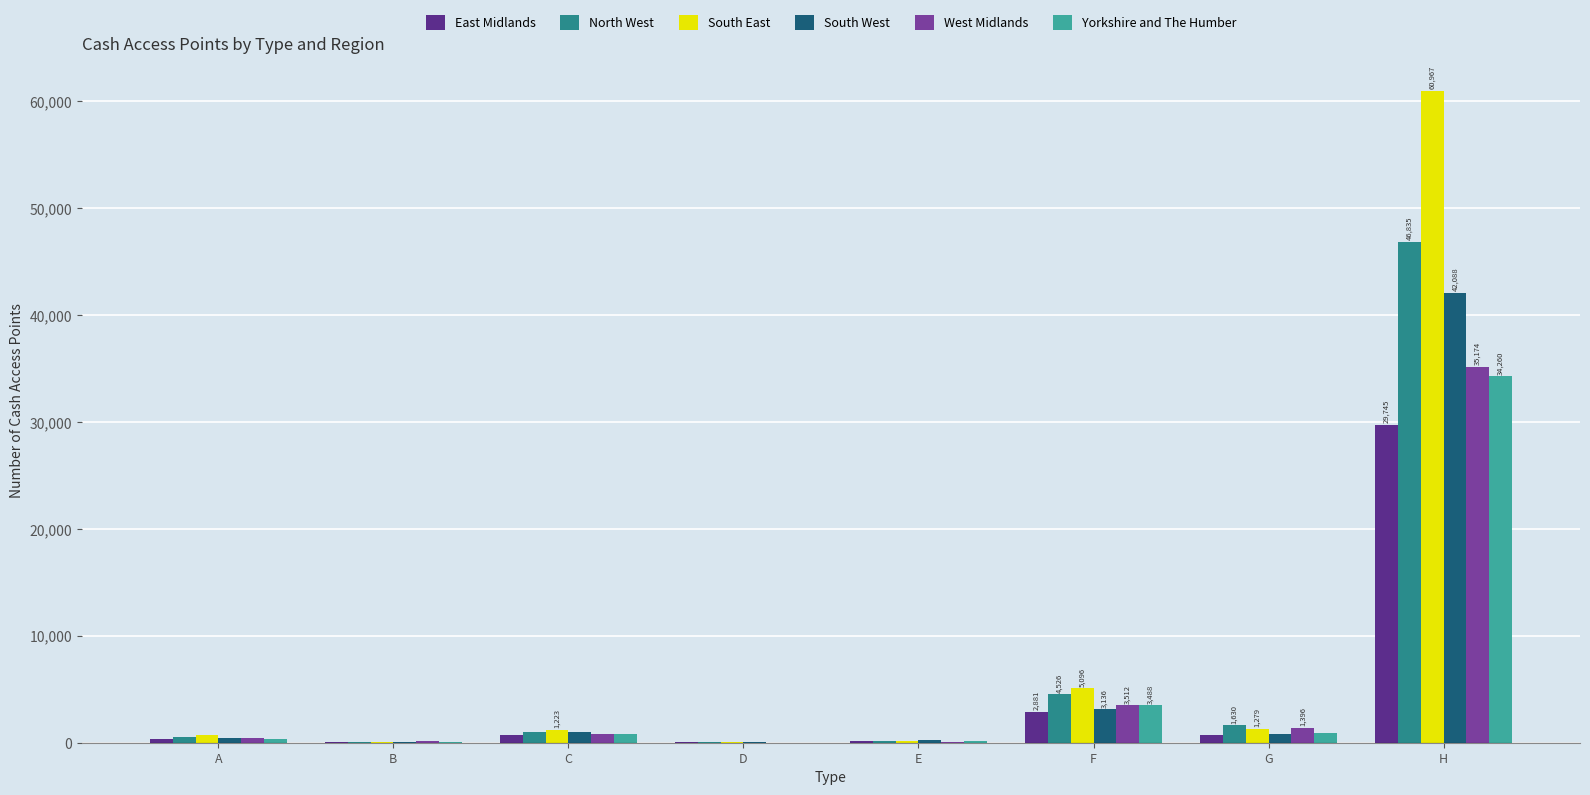

What is the sum of all Yorkshire and The Humber values?

40097